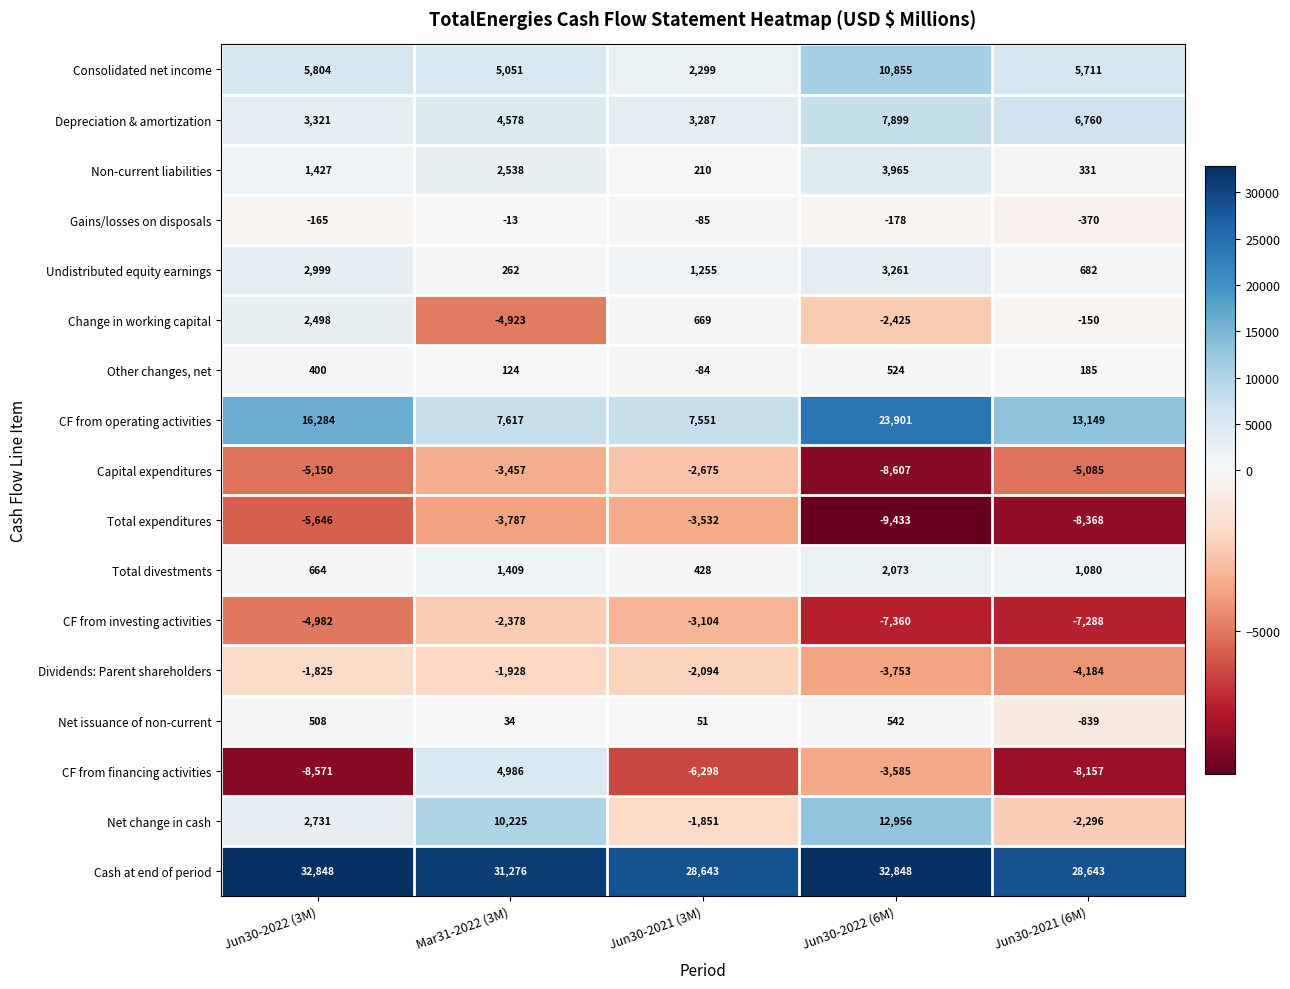

True or false: CF from investing activities has a value of -6657 at Jun30-2022 (3M).

False